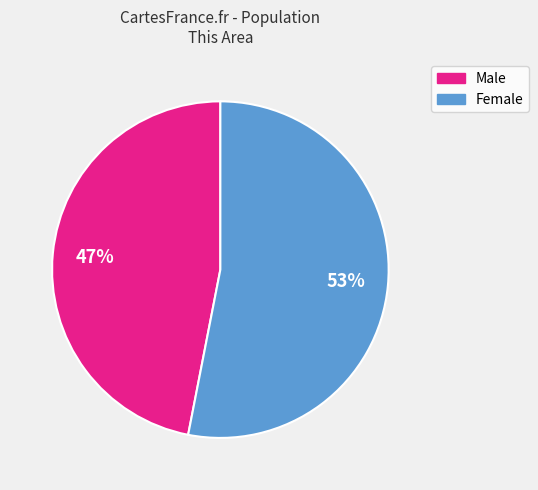

What percentage is the Female slice, to the nearest percent?

53%